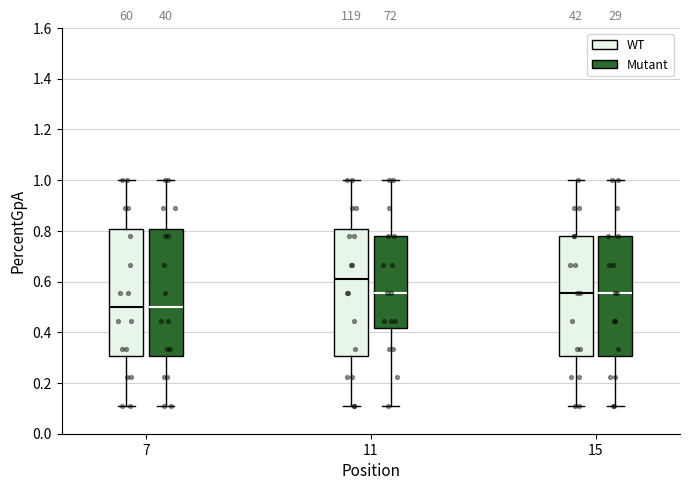

Reading left to right, read every box against the y-axis: the position of its median line, the range the box covers, and the ends of its whiskers. The values are not printed on the chart, so give them approximately, as read against the axis.

7 (WT): median 0.50, box 0.30 to 0.80, whiskers 0.12 to 1.00
7 (Mutant): median 0.50, box 0.30 to 0.80, whiskers 0.12 to 1.00
11 (WT): median 0.62, box 0.30 to 0.80, whiskers 0.12 to 1.00
11 (Mutant): median 0.56, box 0.42 to 0.78, whiskers 0.12 to 1.00
15 (WT): median 0.56, box 0.30 to 0.78, whiskers 0.12 to 1.00
15 (Mutant): median 0.56, box 0.30 to 0.78, whiskers 0.12 to 1.00